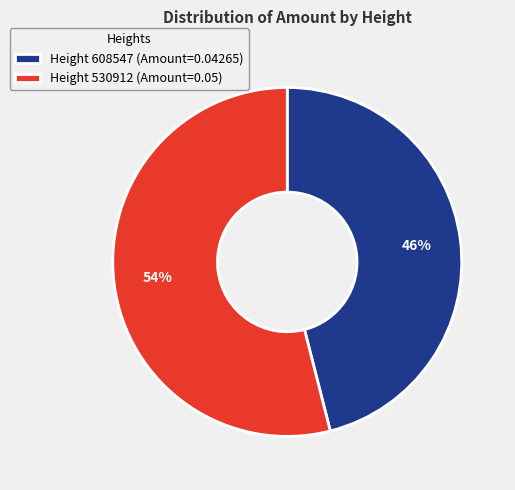

Which slice is the largest?

Height 530912 (Amount=0.05)